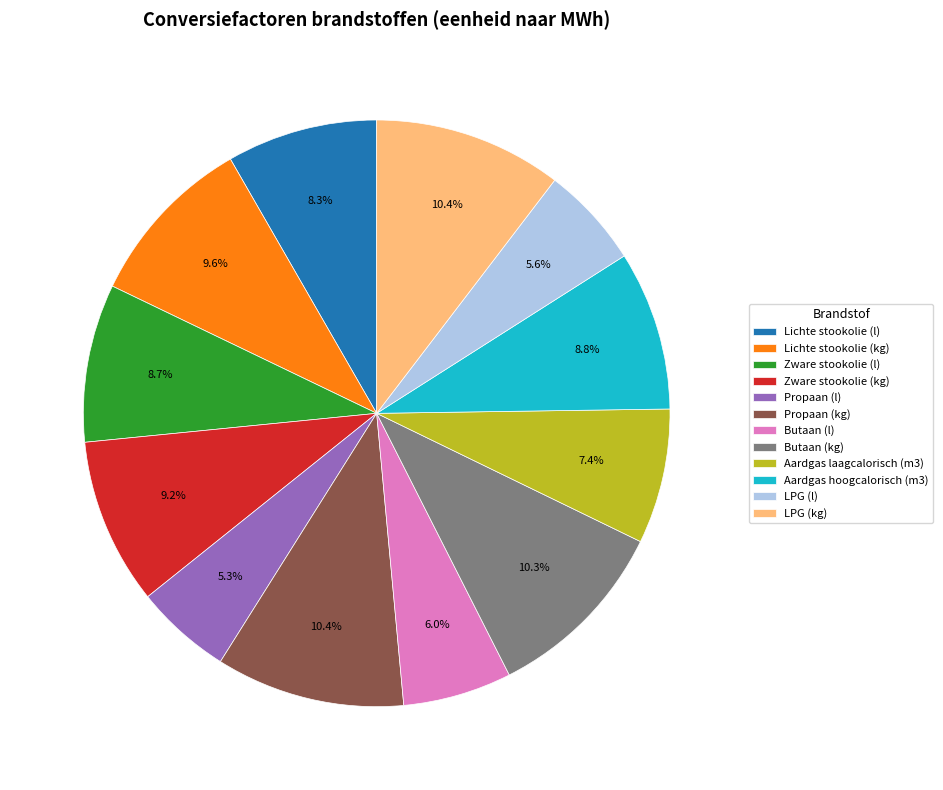

Count the number of slices in the pie.

12